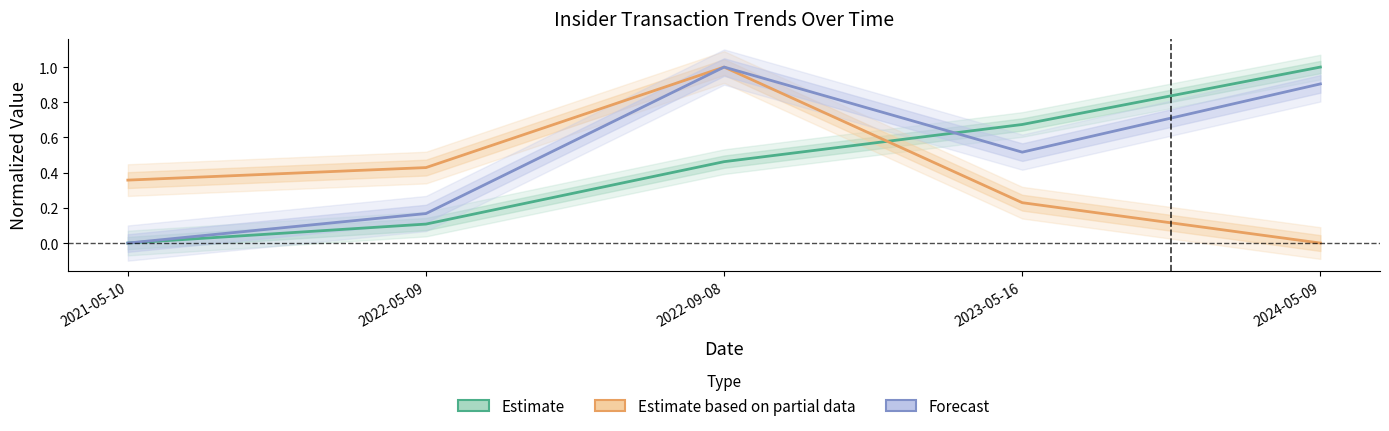

How many values in the Estimate series exceed 0?

4